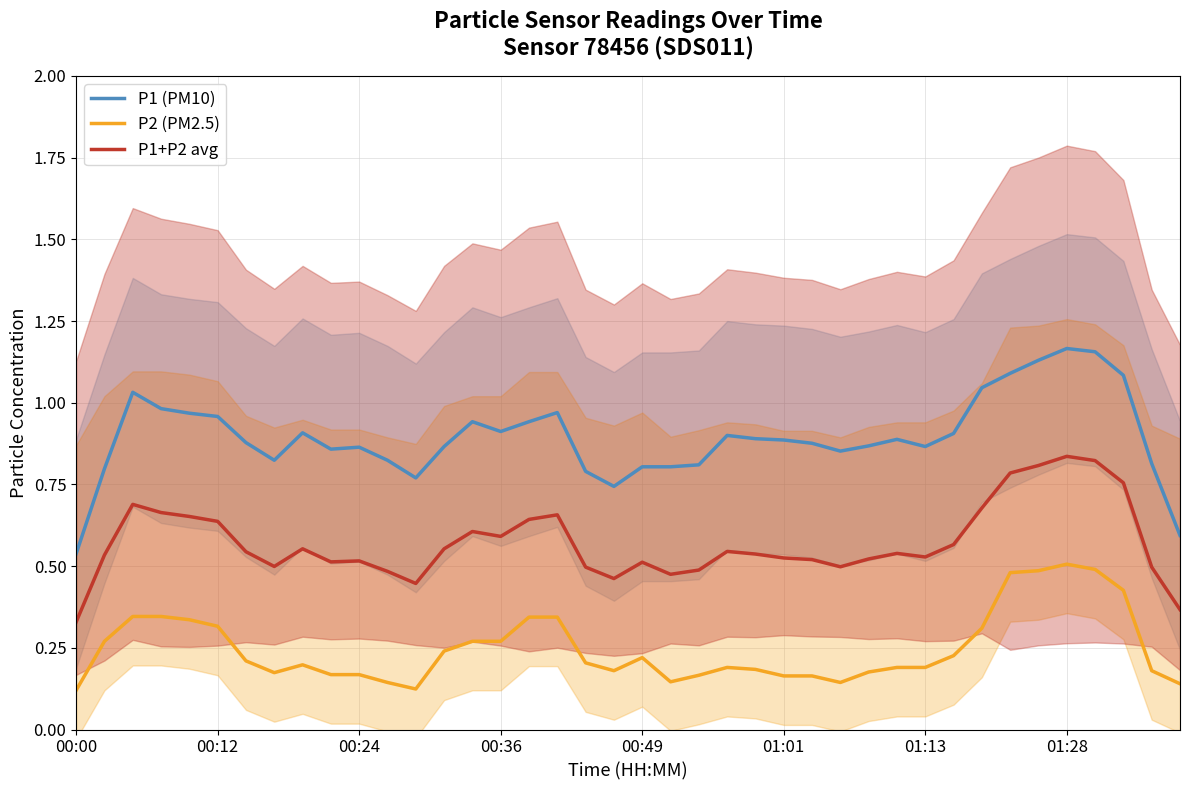

The value of P1+P2 avg at 00:36 is 0.6. True or false?

True